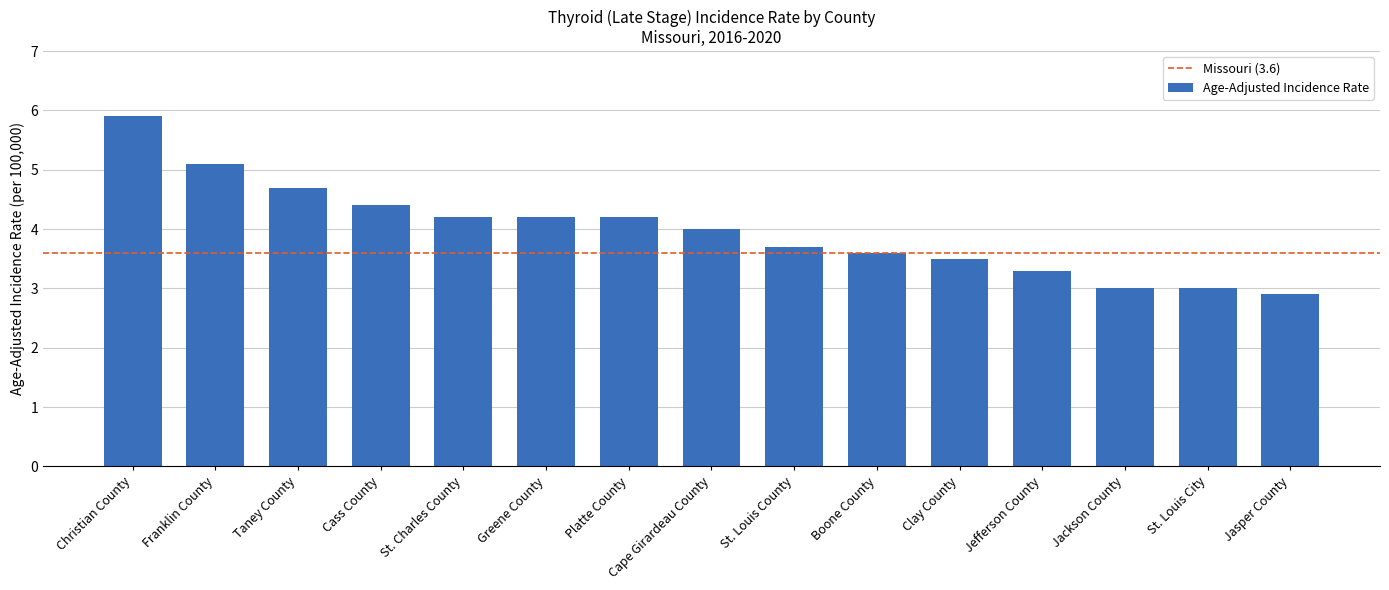

Is it true that the value at St. Louis County is 3.7?

True